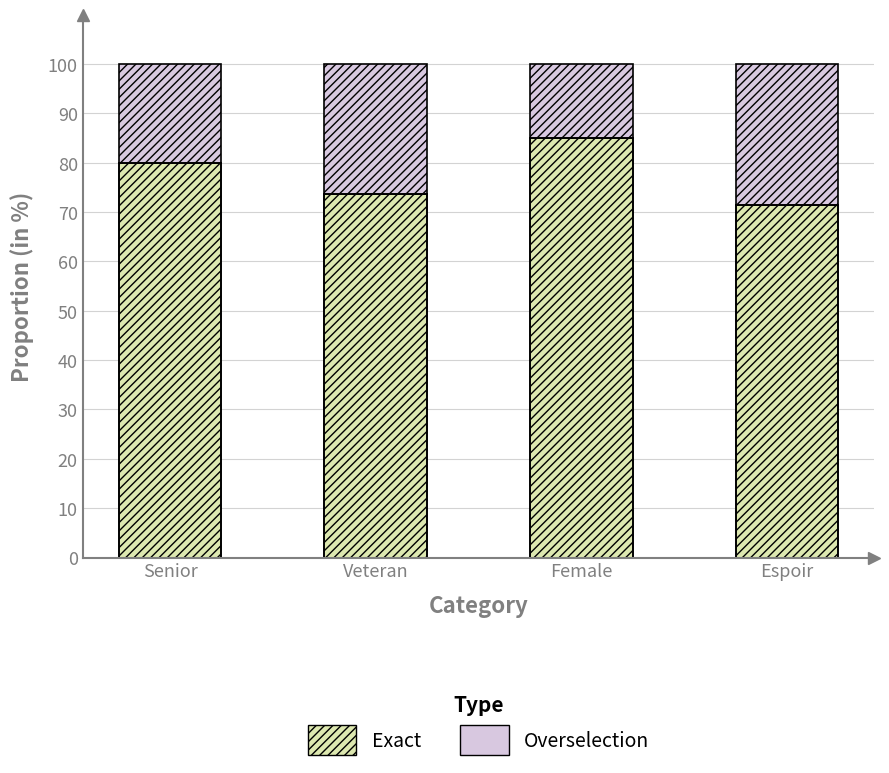

Which series has the largest total across all categories?

Exact